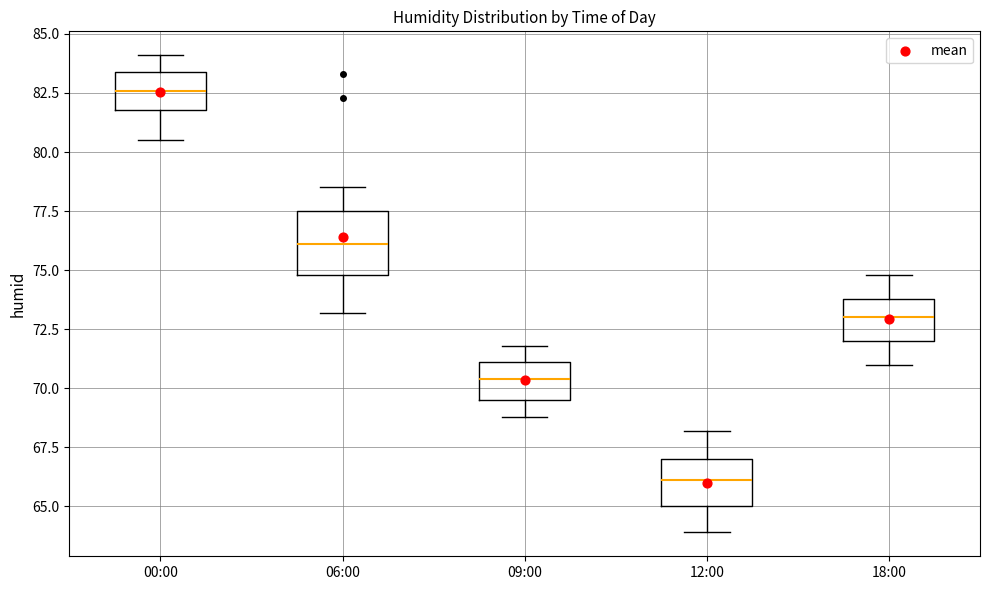

Which box is the tallest, from its lower edge to its upper edge?

06:00